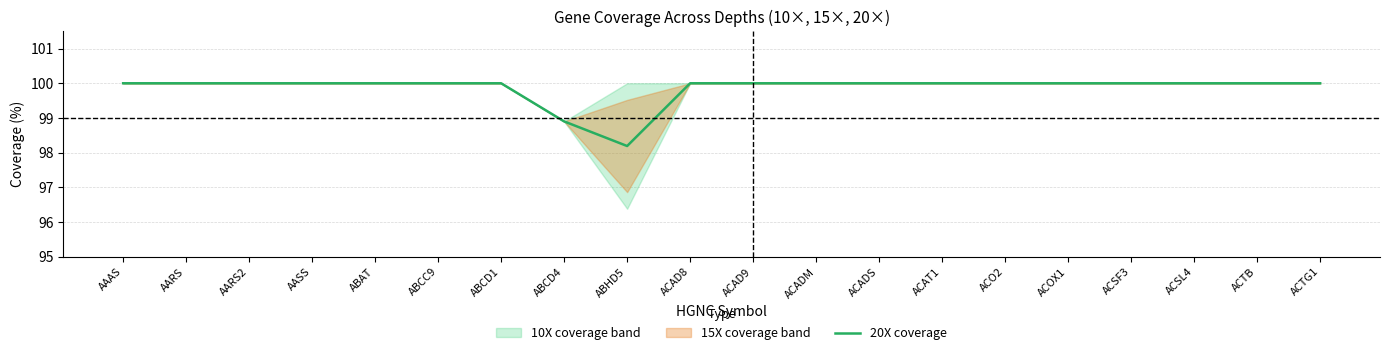

What is the average value?

99.9